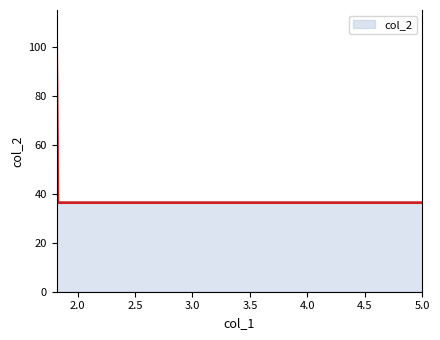

What is the maximum value shown in the chart?

100.0